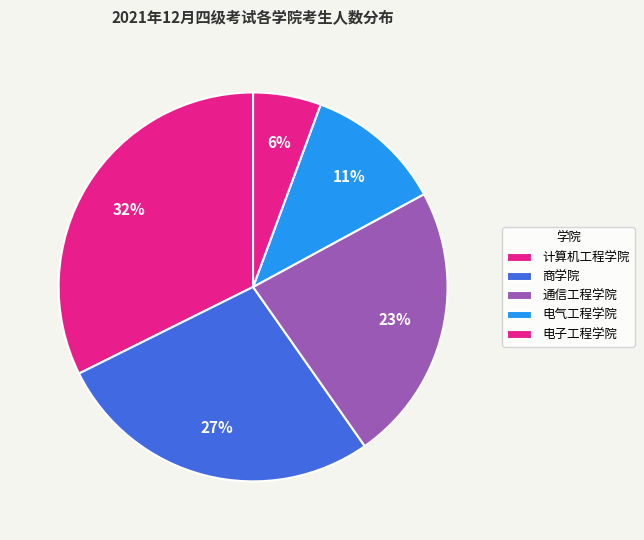

Does 商学院 account for over 50% of the chart?

No